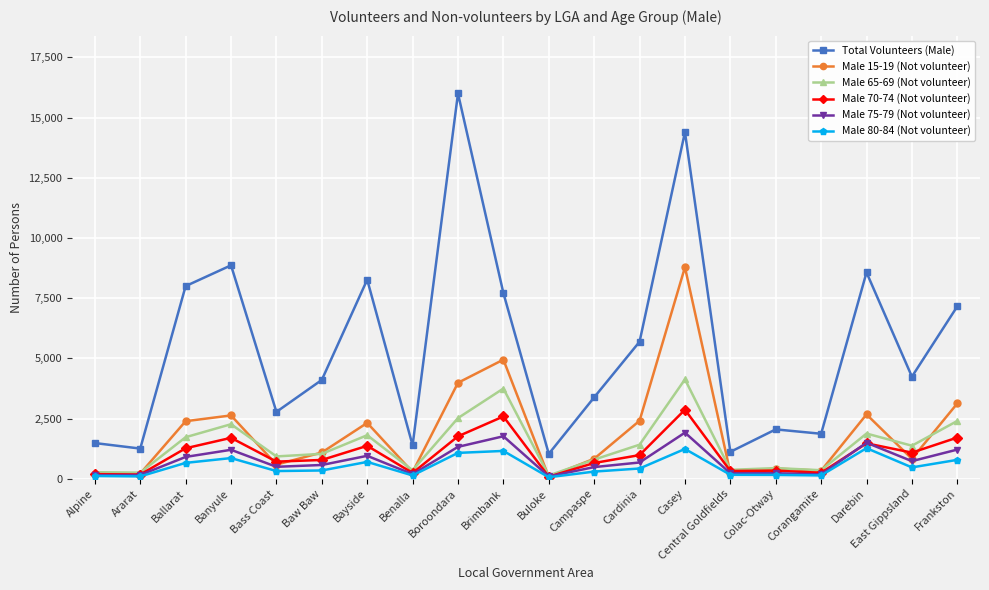

What is the average value of the Male 65-69 (Not volunteer) series?

1408